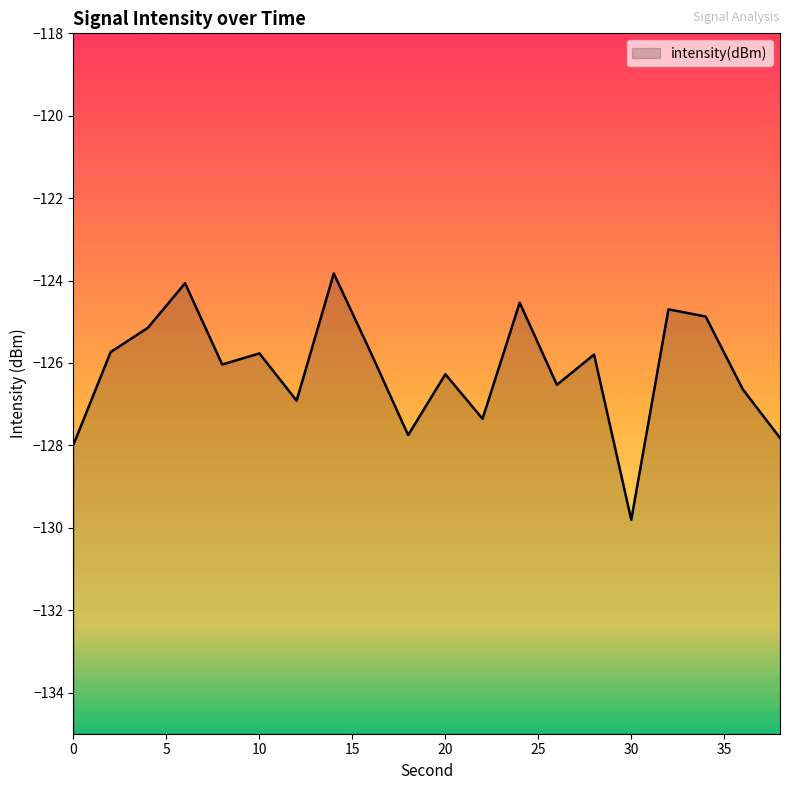

Where is the first local minimum?

8